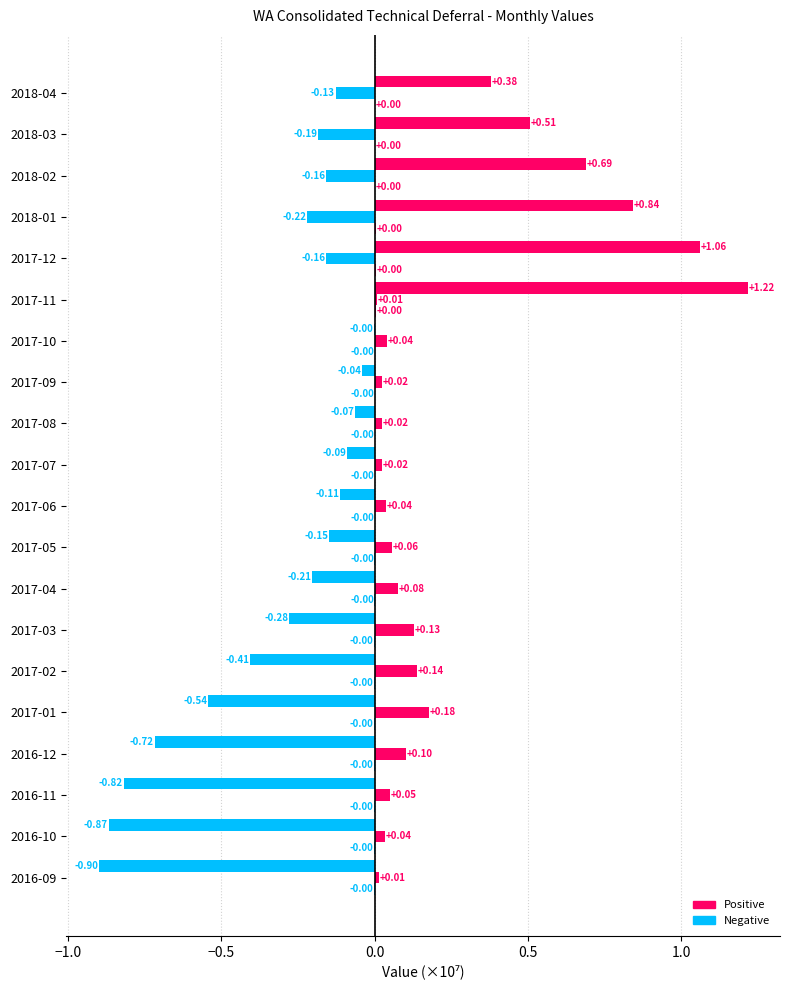

Count the number of data series in this chart.

3